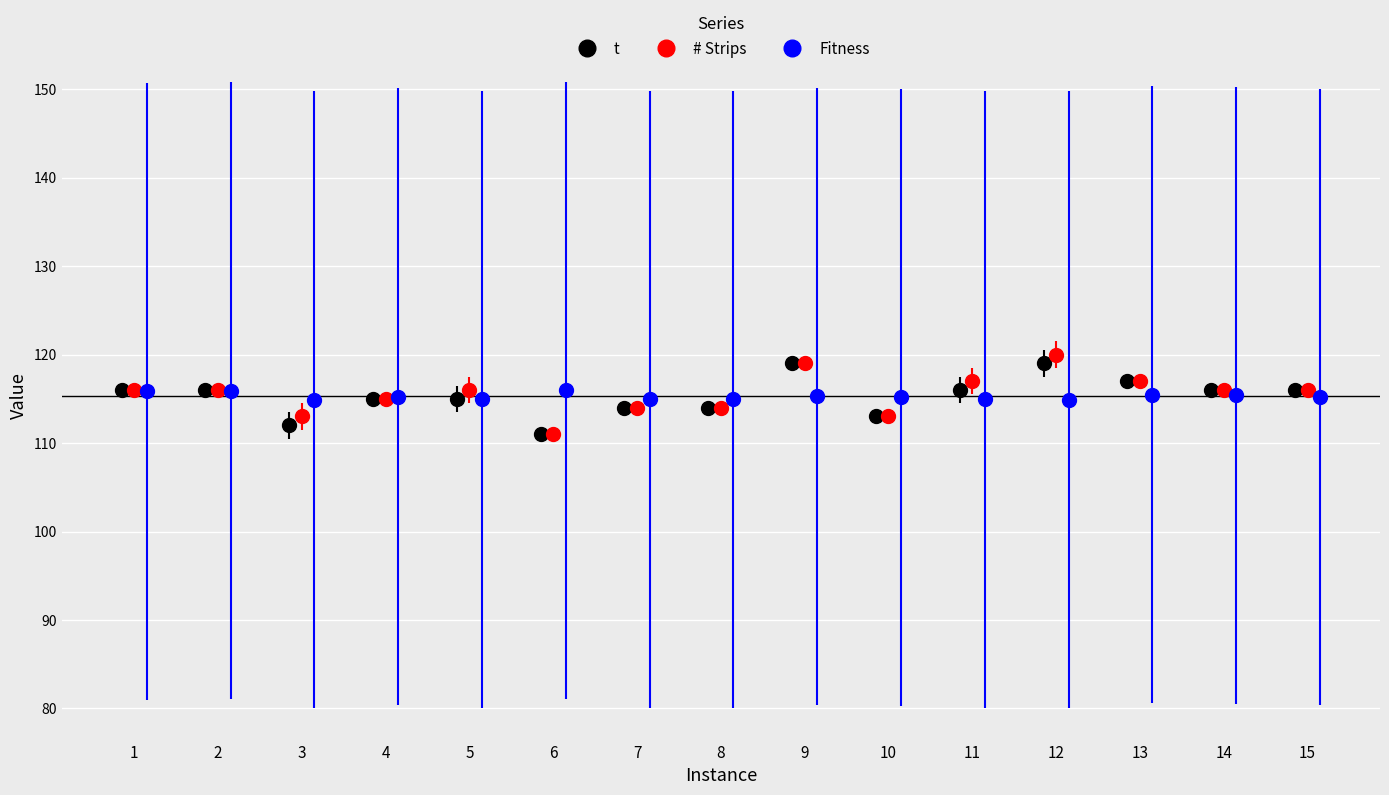

What is the lowest value of the t series?

111